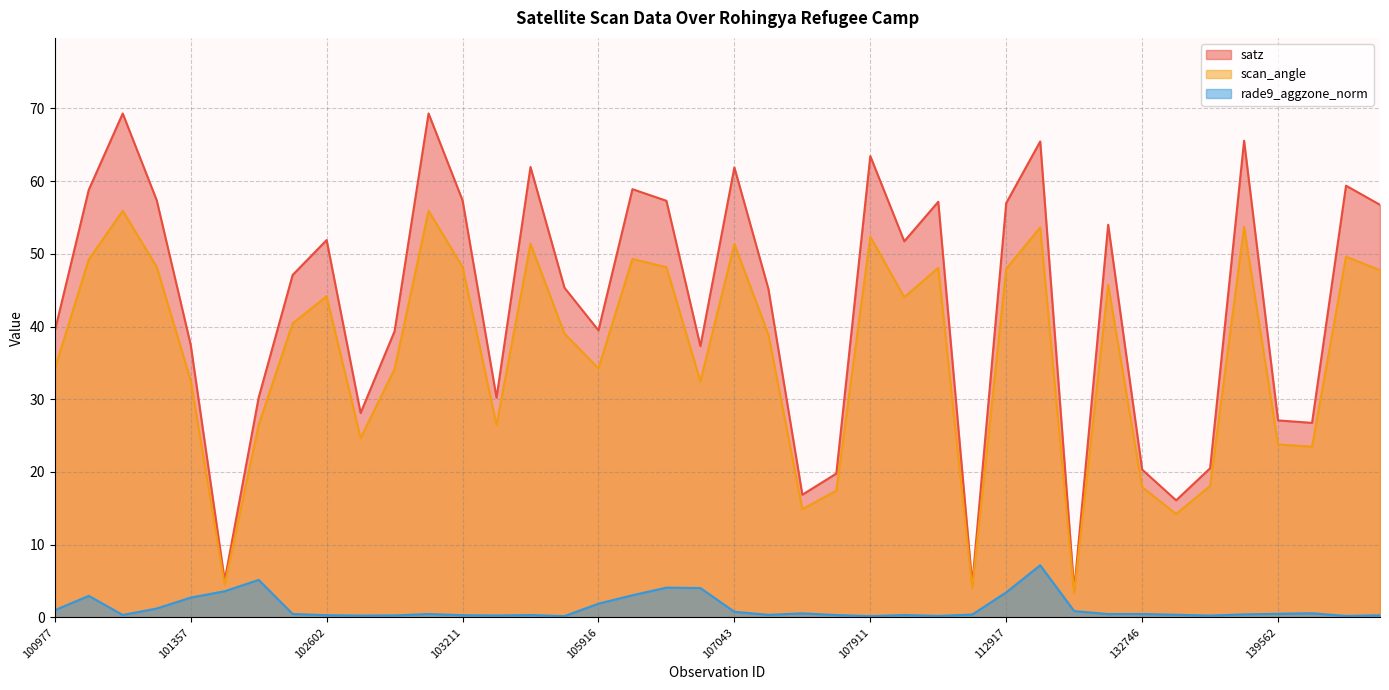

How many interior local valleys does the scan_angle series have?

11